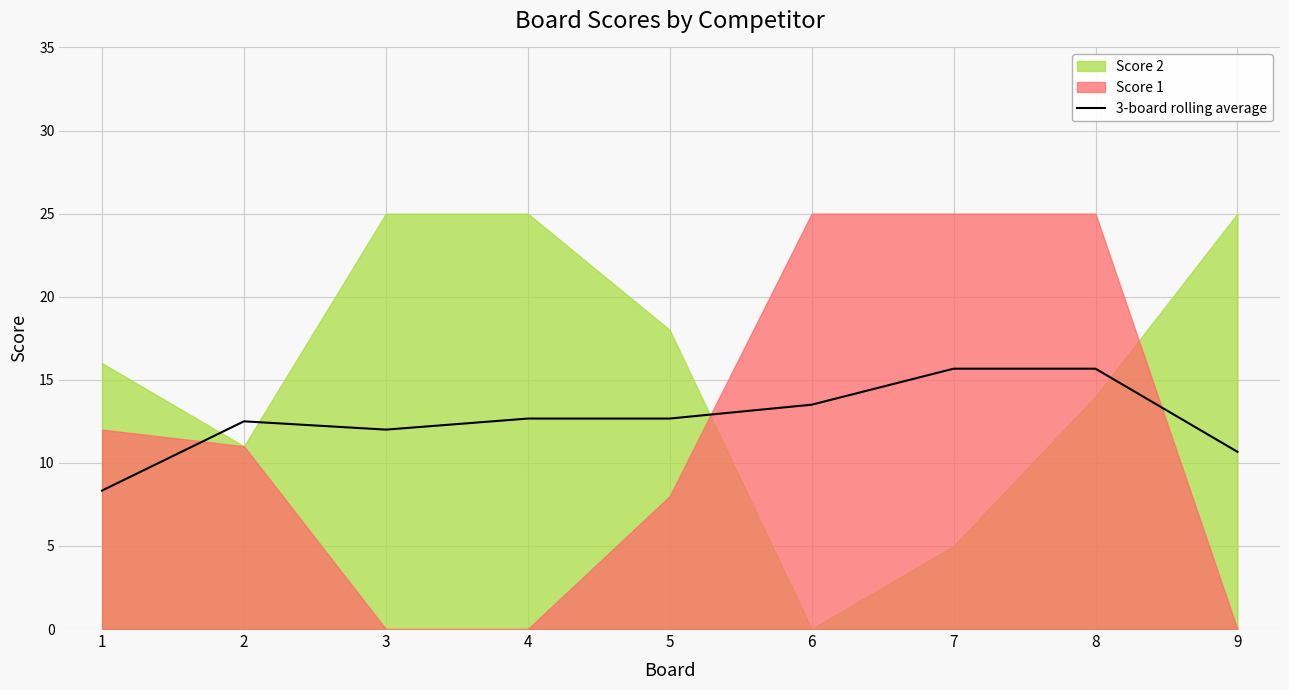

Does the chart have visible grid lines?

Yes